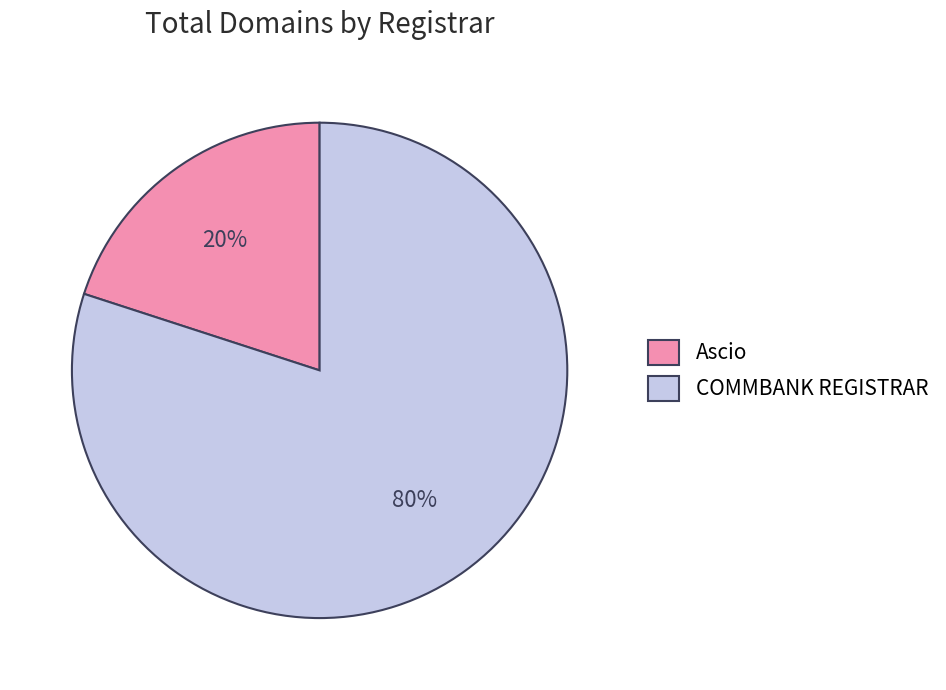

What is the largest slice in the pie chart?

COMMBANK REGISTRAR